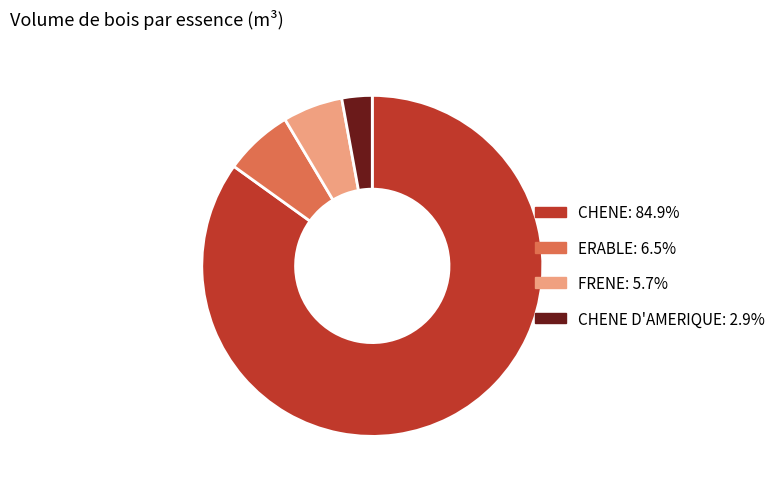

Is there a majority slice in this chart?

Yes